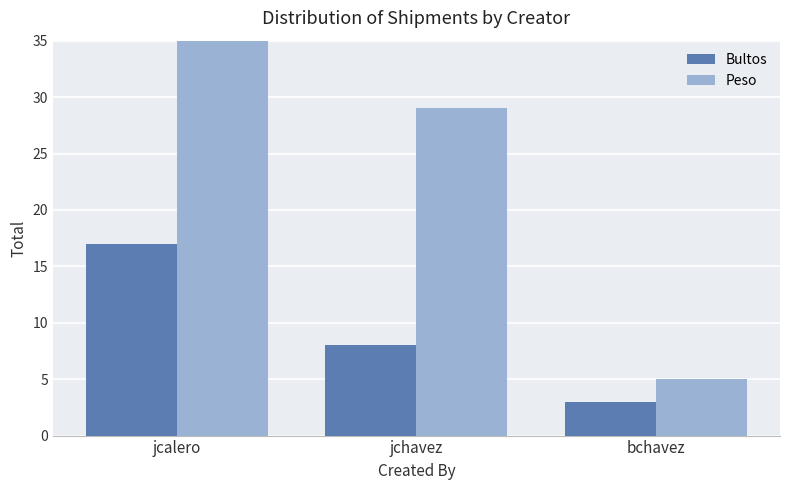

What is the sum of all Peso values?

291.5